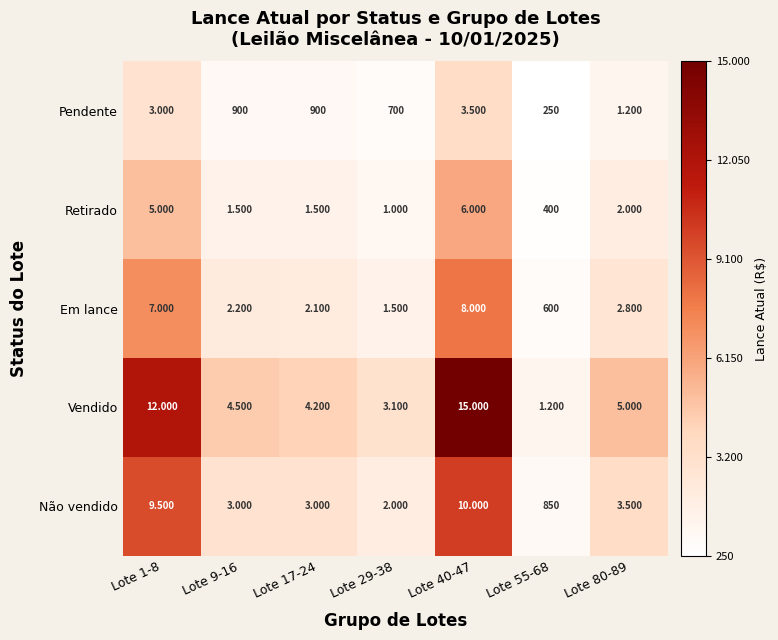

Rank the series by their maximum value, from lowest to highest.

Pendente, Retirado, Em lance, Não vendido, Vendido